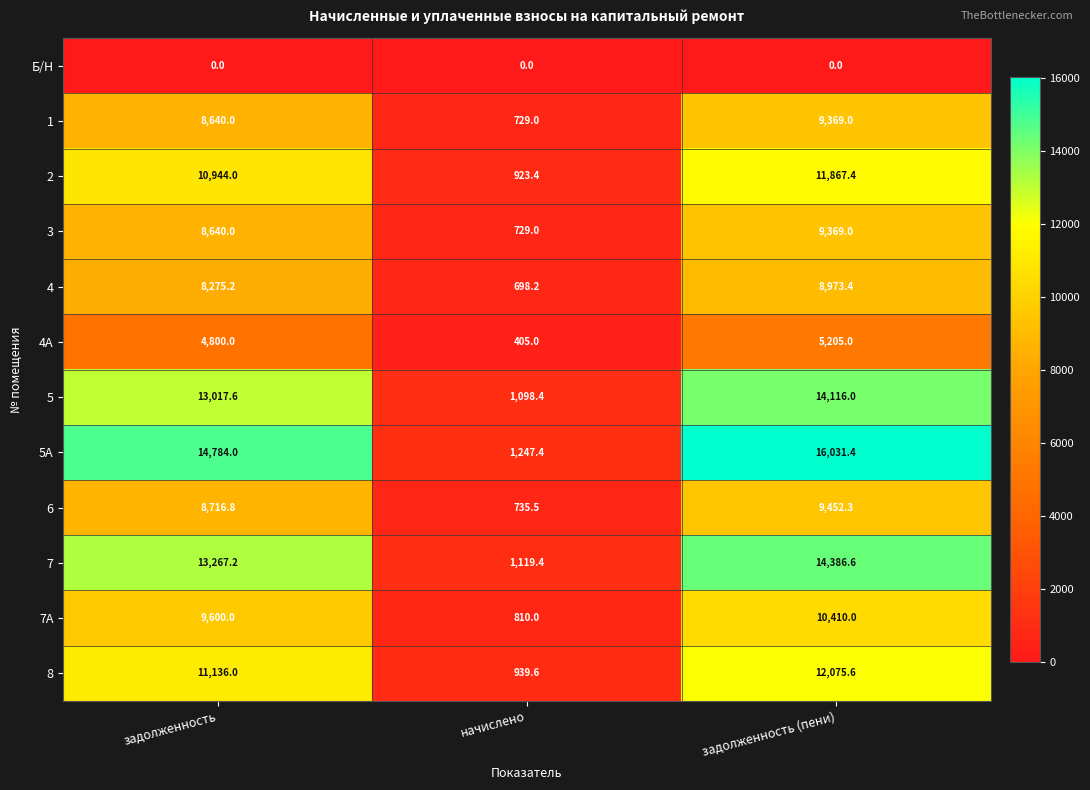

Rank the categories by 5А value from lowest to highest.

начислено, задолженность, задолженность (пени)